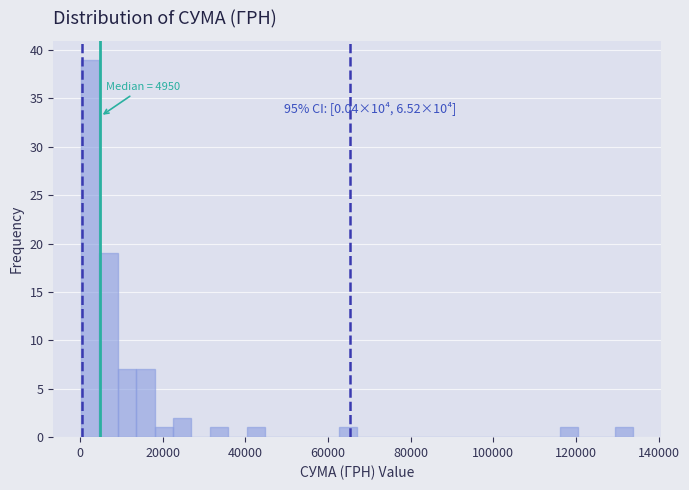

Read against the x-axis, roughly where is the centre of the tallest bar?

2000